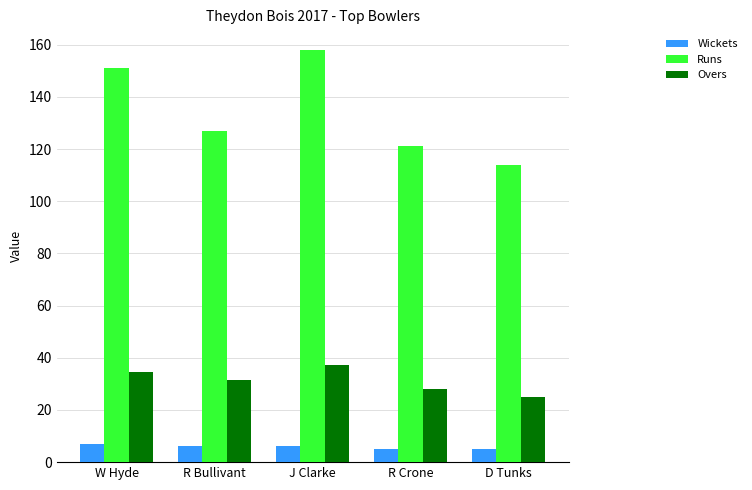

Which series has the largest range (max minus min)?

Runs